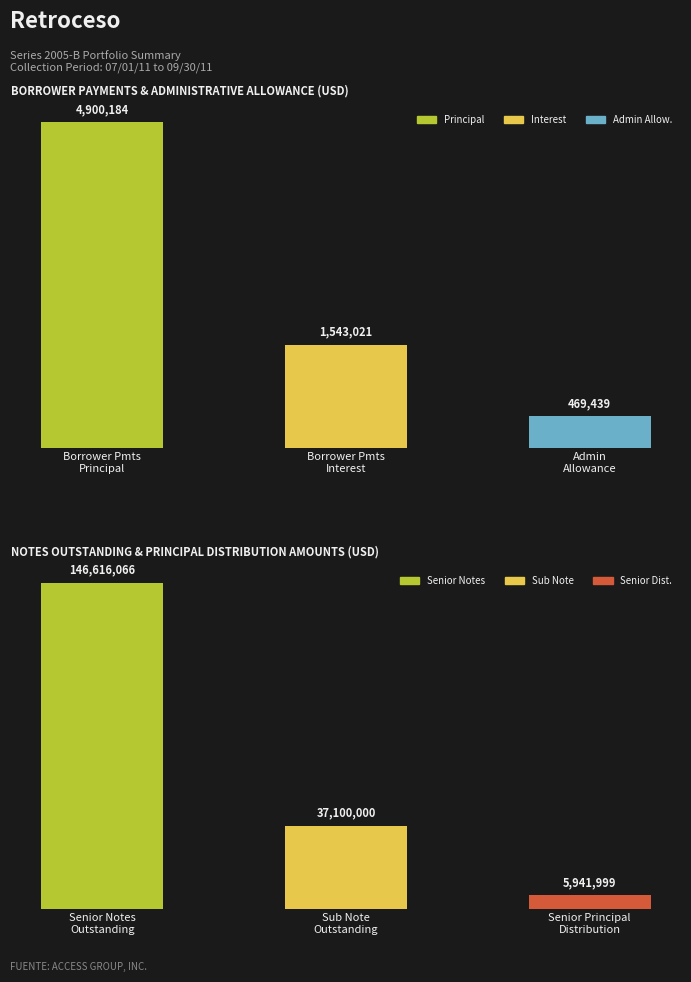

What is the approximate value of Notes & Distribution at Senior Notes Outstanding?

146616066.4